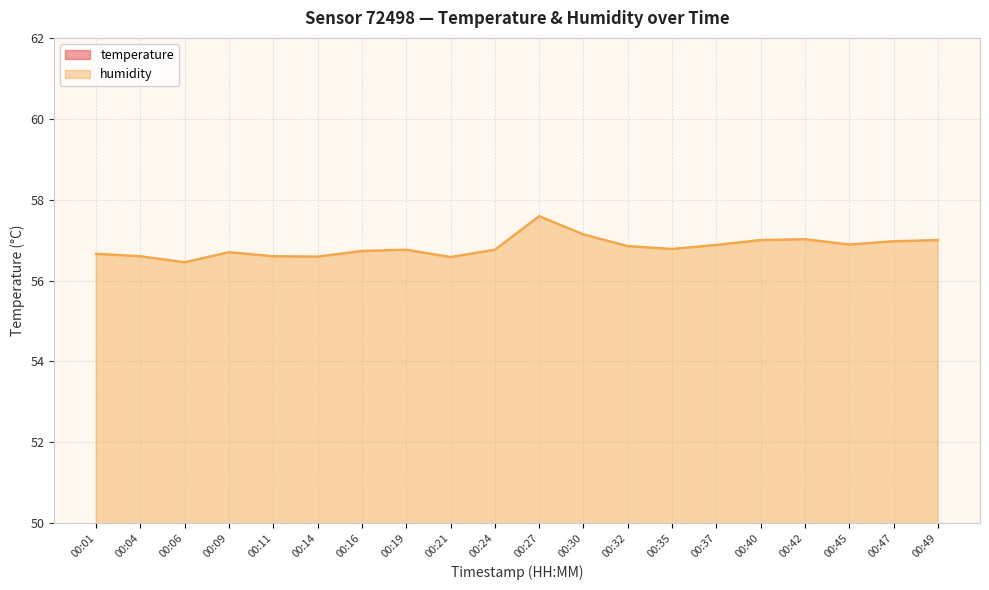

Is it true that temperature equals 18.9 at 00:01?

True